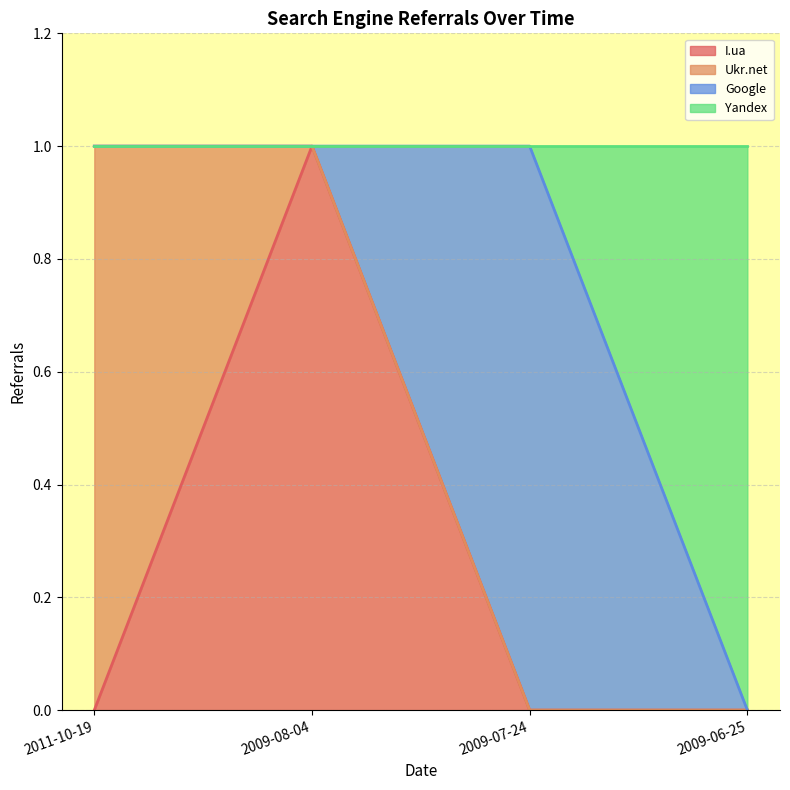

How many lines are shown in the chart?

4